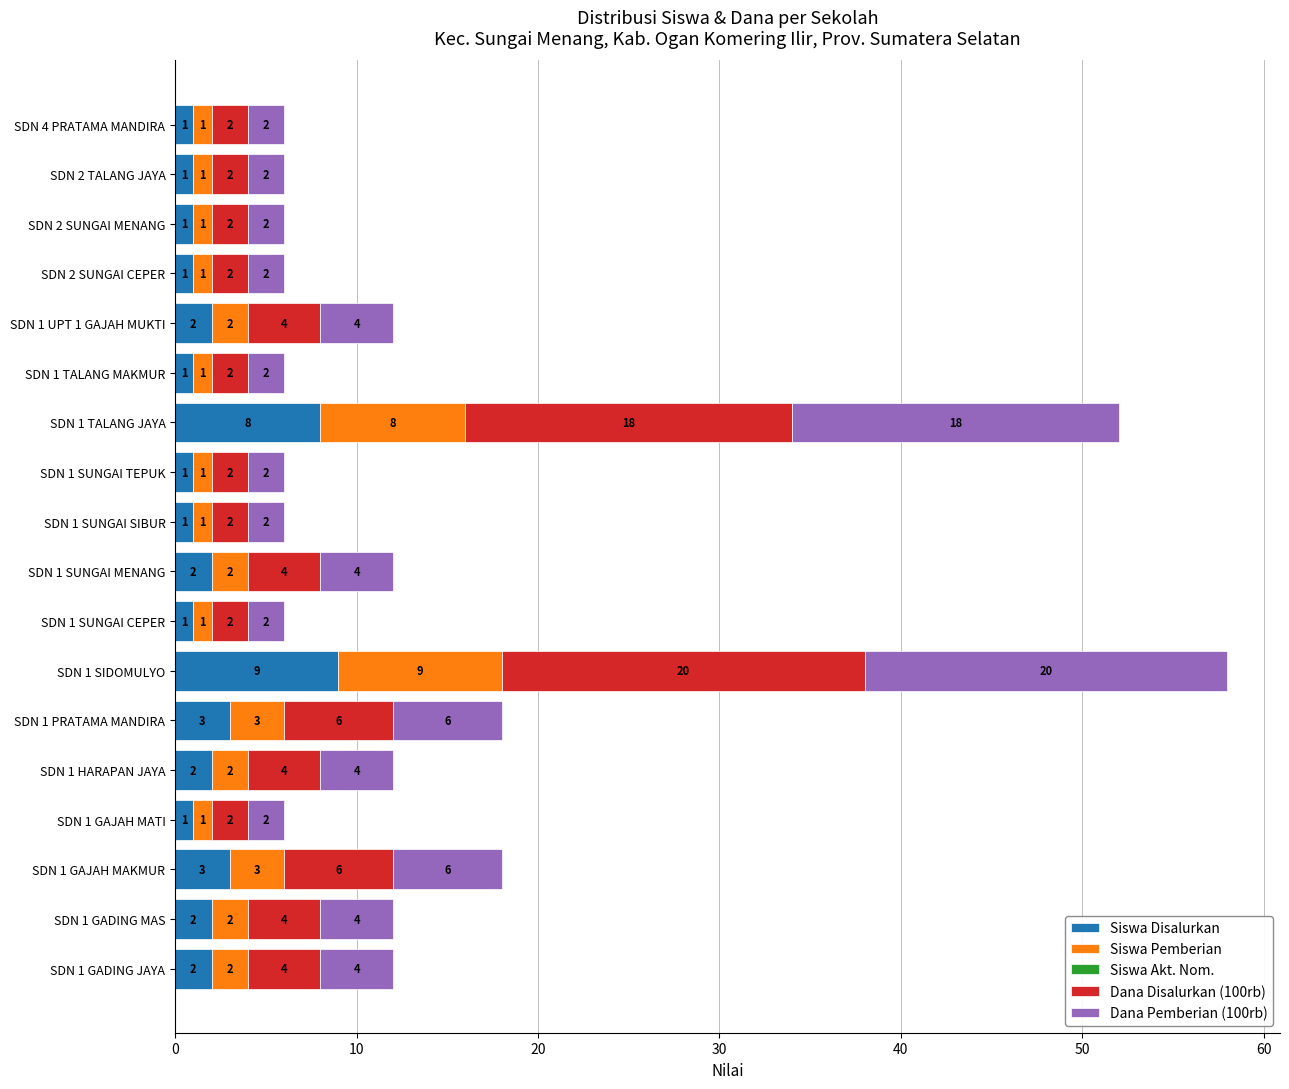

Count the Siswa Disalurkan values in the range 1 to 2.

14